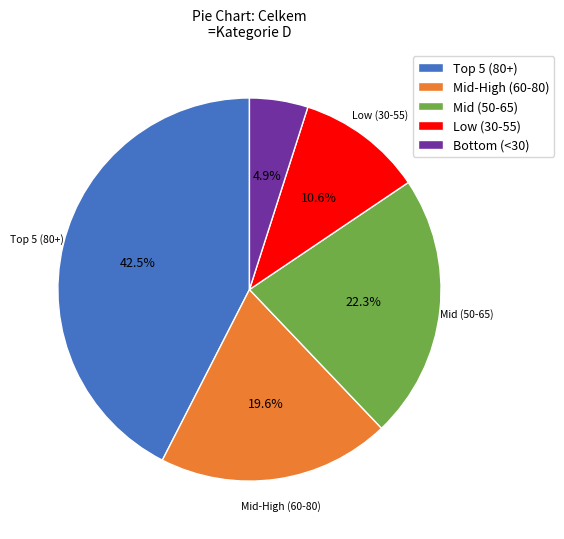

Is there a majority slice in this chart?

No